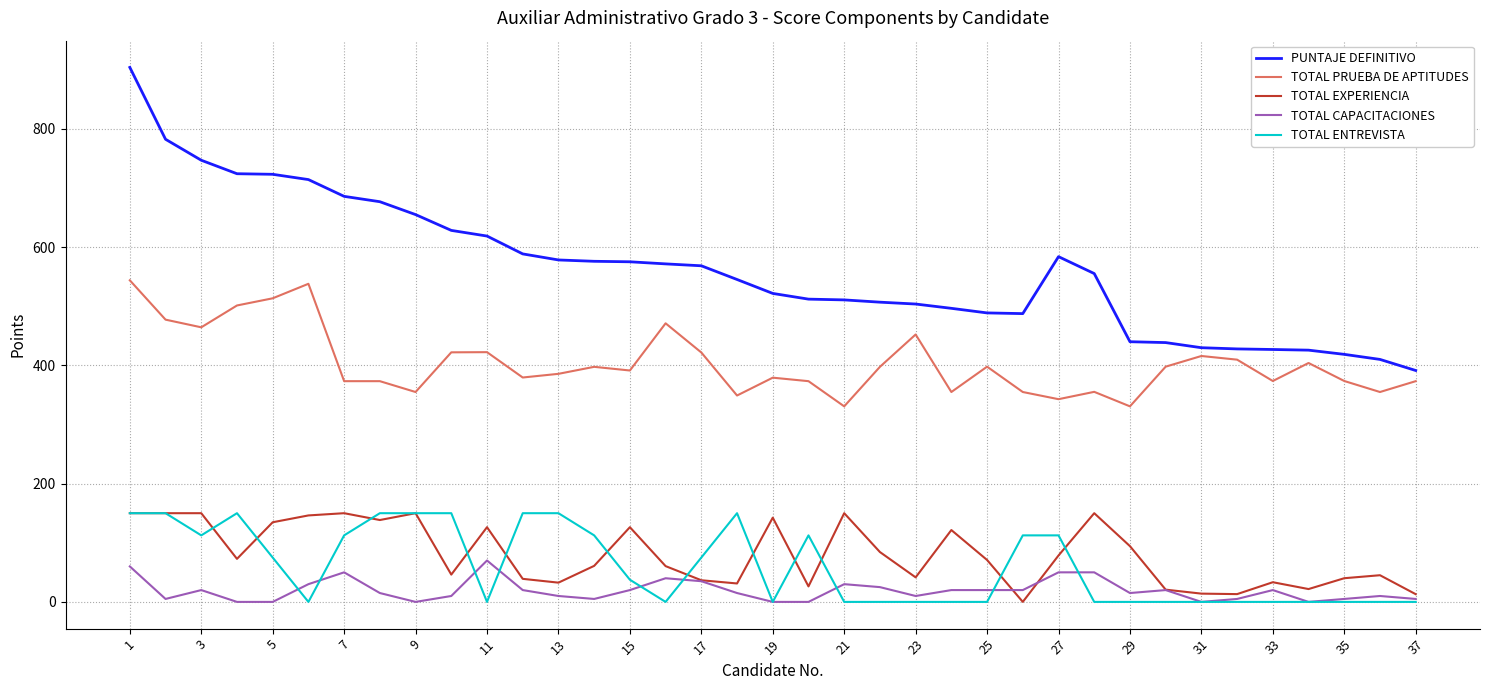

True or false: TOTAL CAPACITACIONES and TOTAL PRUEBA DE APTITUDES cross at least once.

False